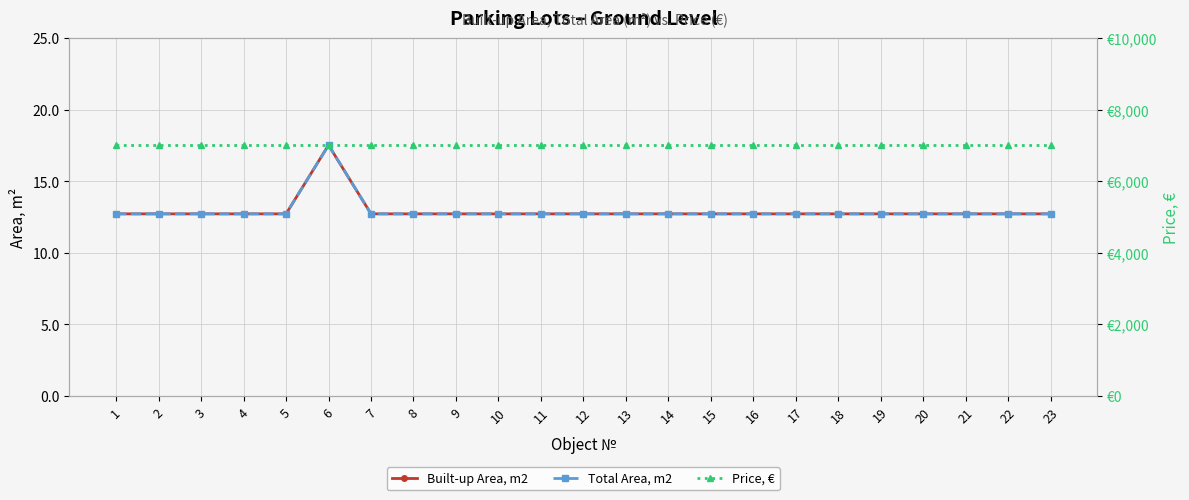

True or false: Built-up Area, m2 and Total Area, m2 cross at least once.

False